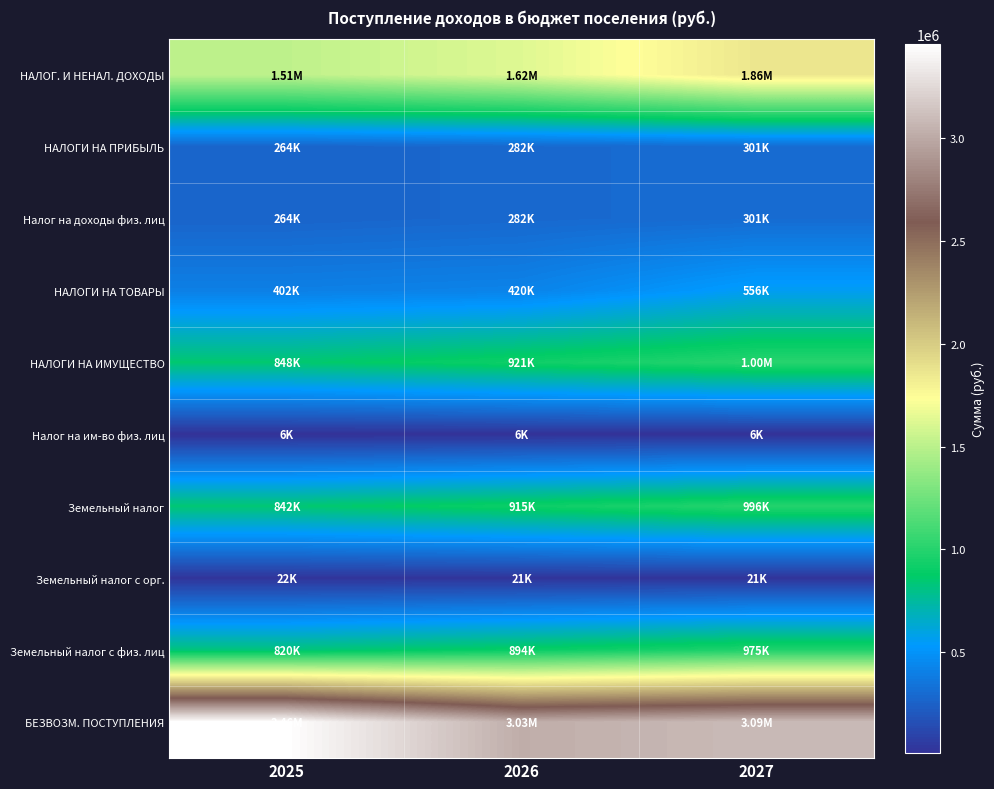

Which series has the widest spread of values?

БЕЗВОЗМ. ПОСТУПЛЕНИЯ